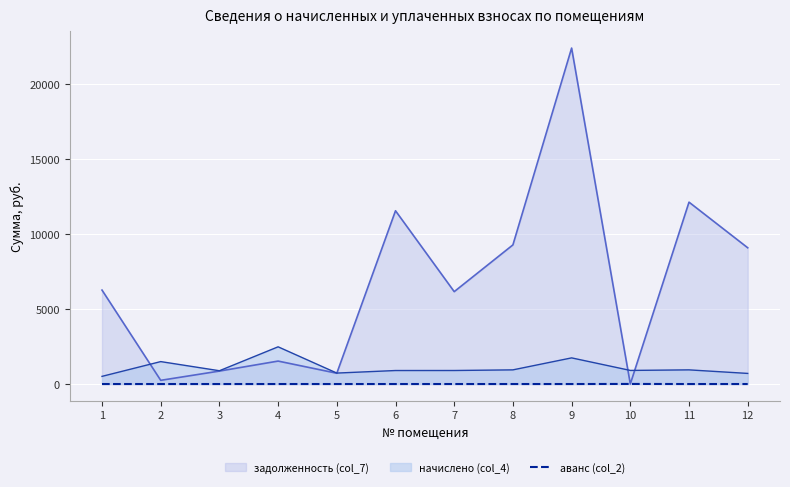

What is the greatest value displayed?

22381.5